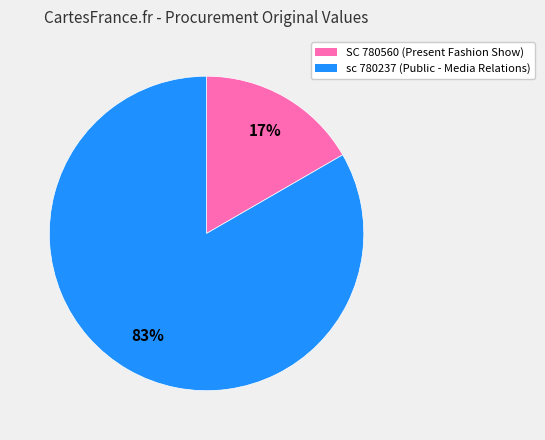

Rank the categories by value from highest to lowest.

sc 780237, SC 780560